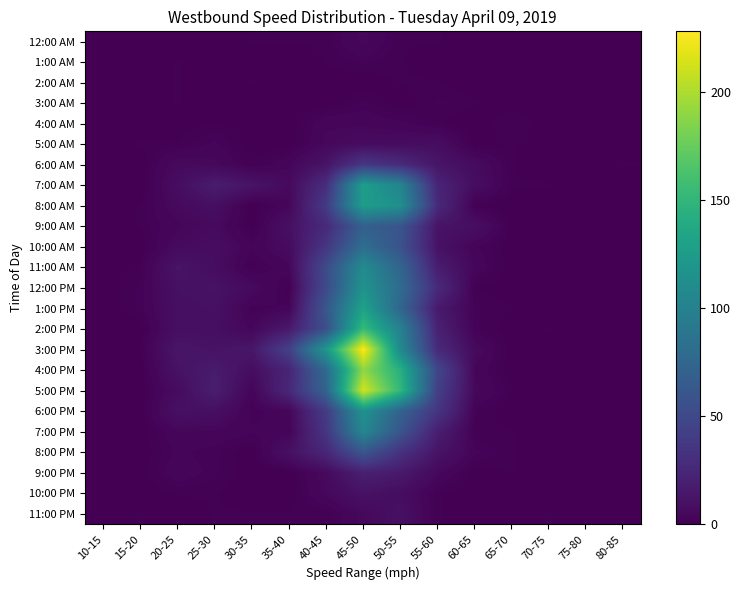

How many distinct data groups are displayed?

24